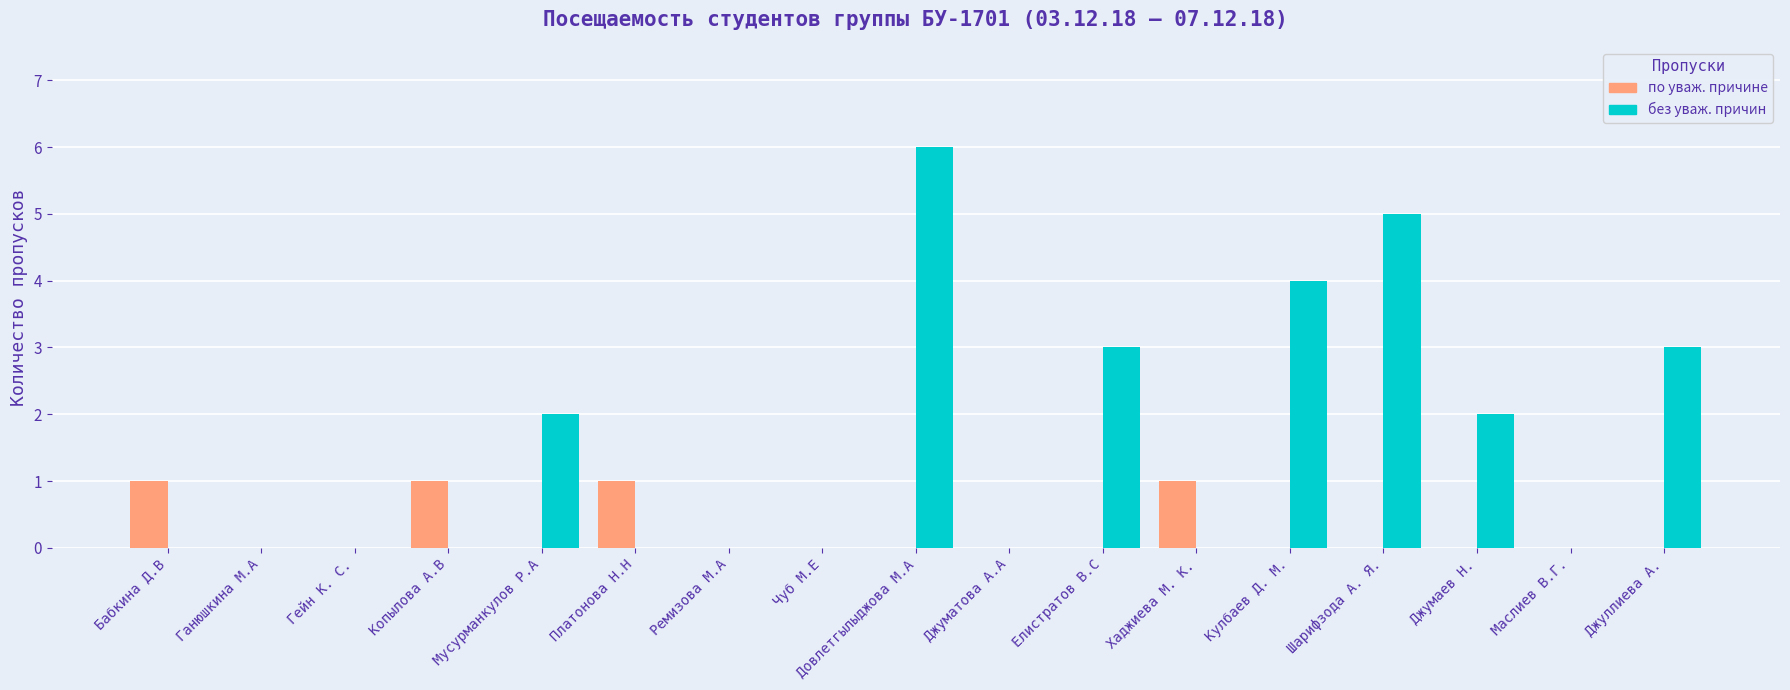

At which category is the sum across all series the highest?

Довлетгылыджова М.А